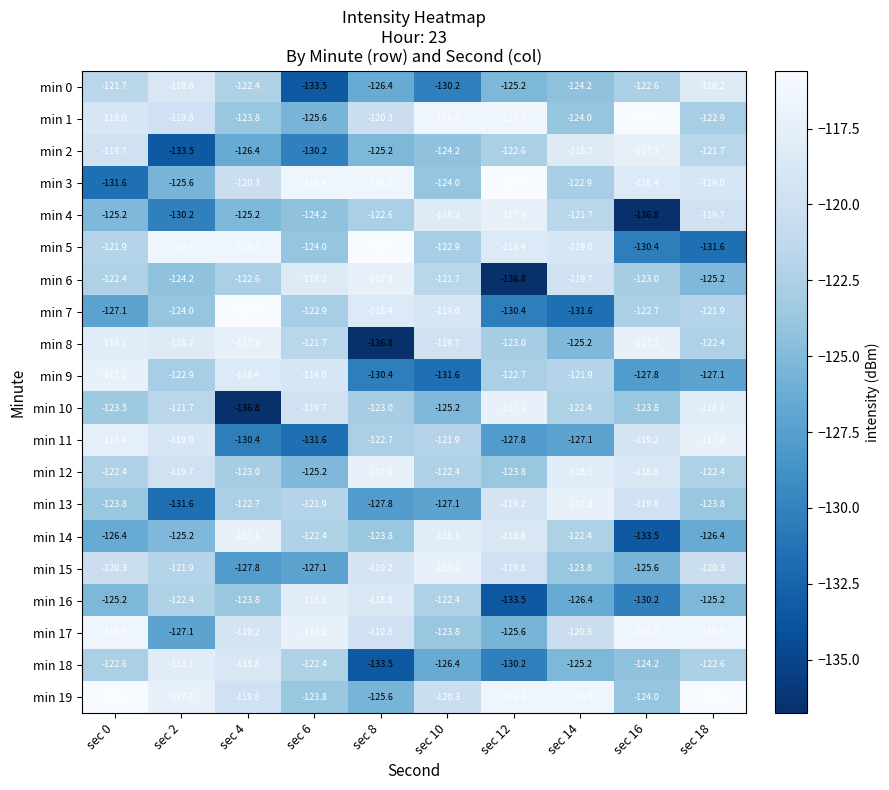

How many categories are shown in the chart?

10